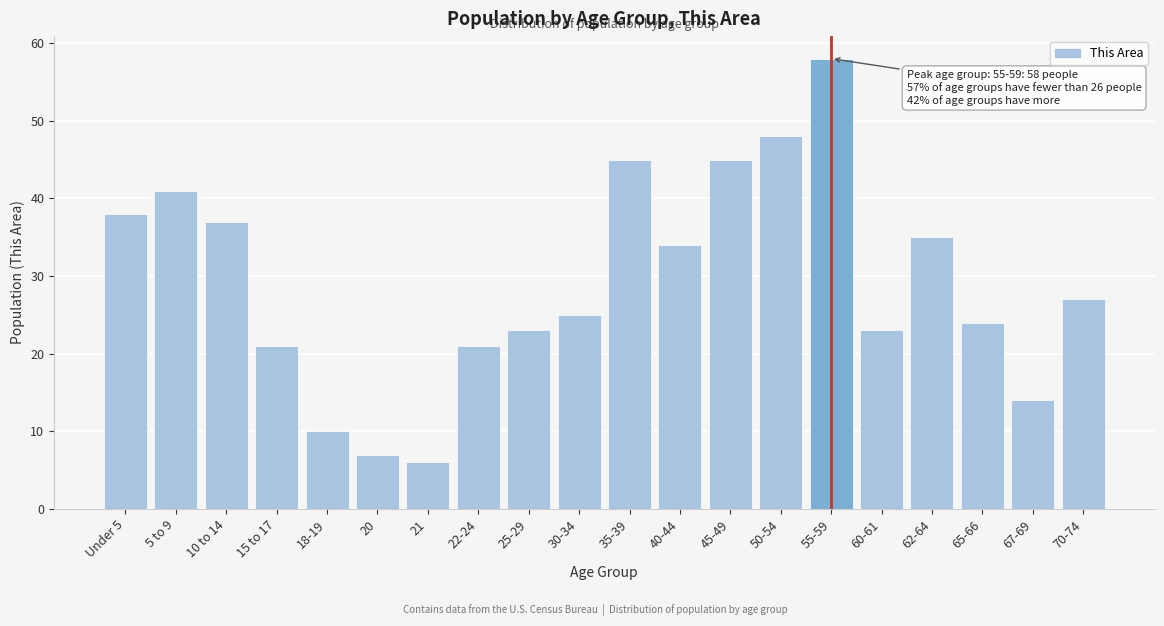

Reading left to right, what are all the values shown in this chart?

Under 5=38	5 to 9=41	10 to 14=37	15 to 17=21	18-19=10	20=7	21=6	22-24=21	25-29=23	30-34=25	35-39=45	40-44=34	45-49=45	50-54=48	55-59=58	60-61=23	62-64=35	65-66=24	67-69=14	70-74=27